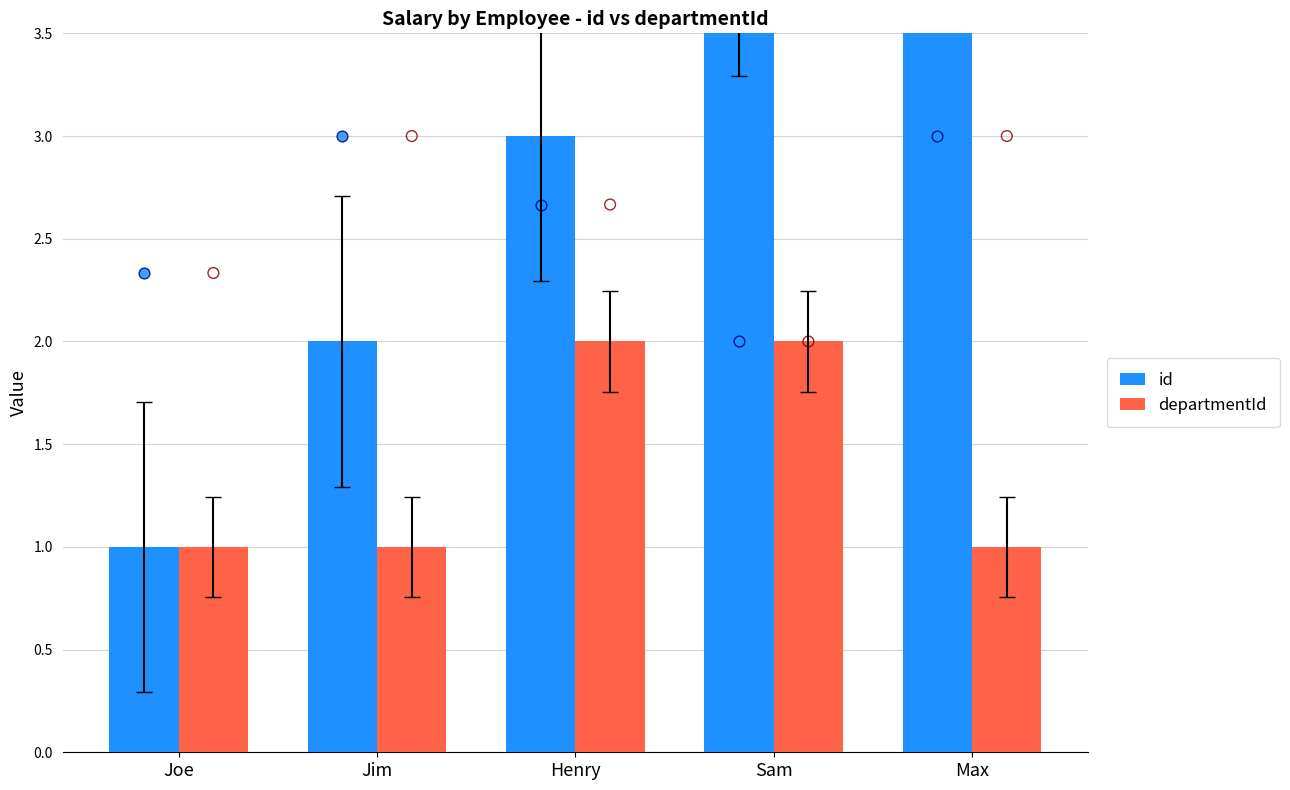

Which series contains the lowest Y value?

id